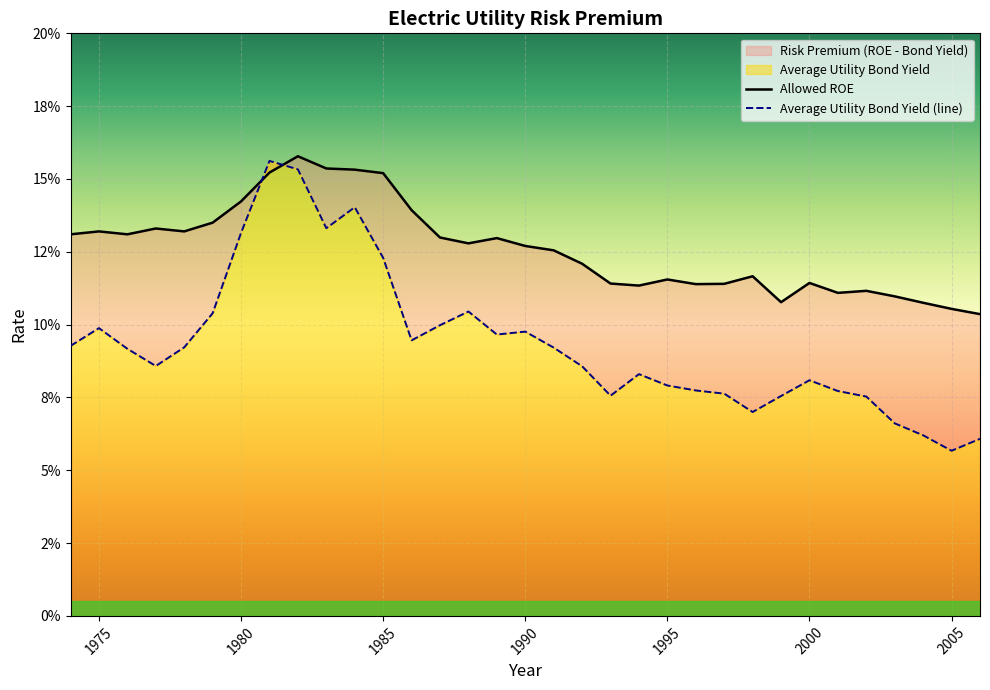

What is the minimum value for Average Utility Bond Yield?

0.1